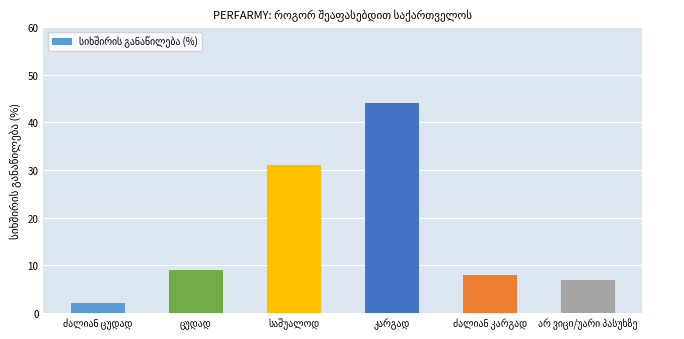

What is the value of the 4th bar from the left?

44